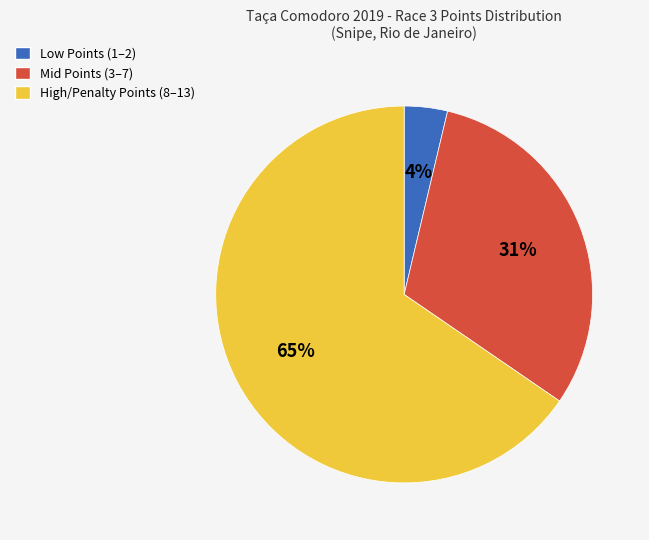

To the nearest percent, what is the average slice percentage?

33%